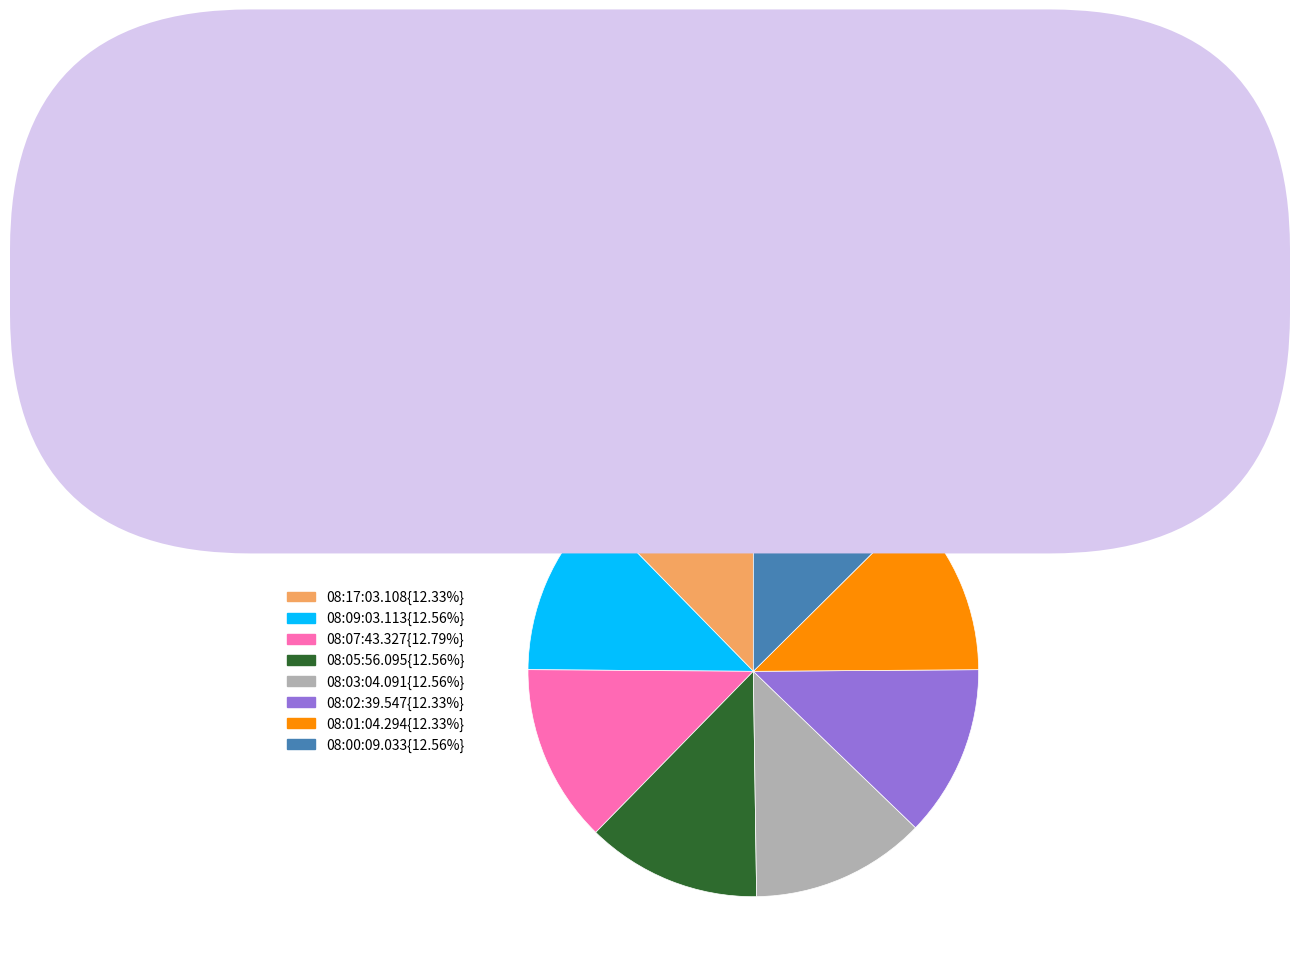

Is 08:17:03.108{12.33%} the majority of the pie?

No